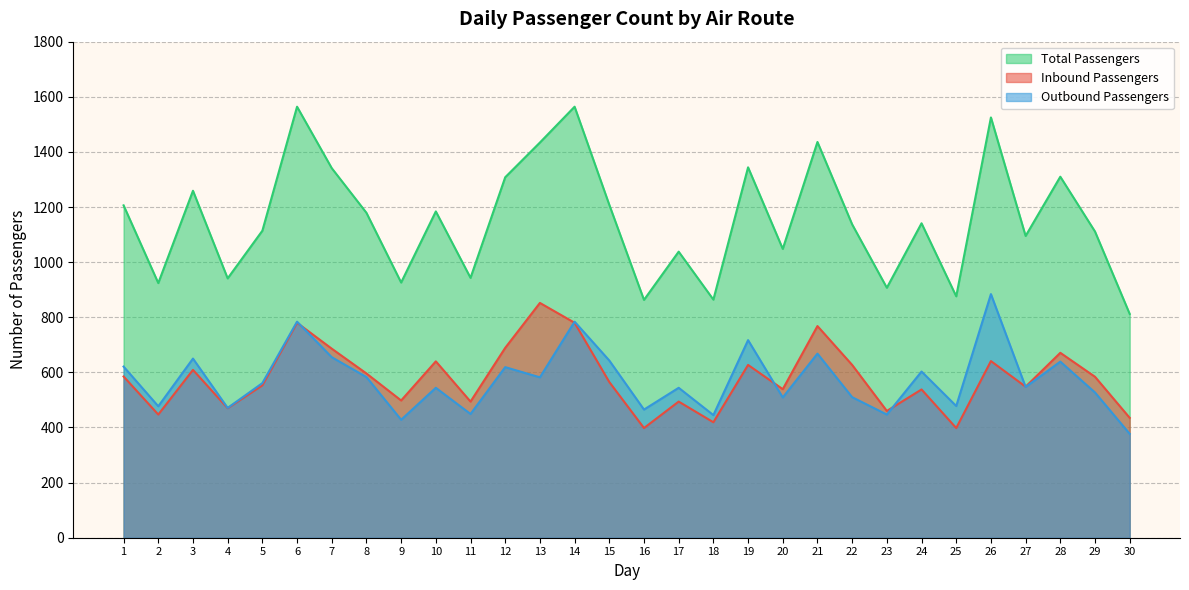

At how many categories does at least one series exceed 629?

30